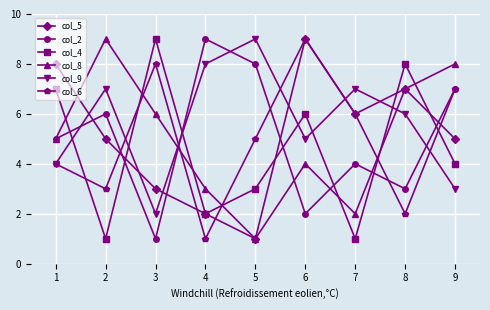

Rank the categories by col_2 value from lowest to highest.

3, 6, 8, 7, 1, 2, 9, 5, 4